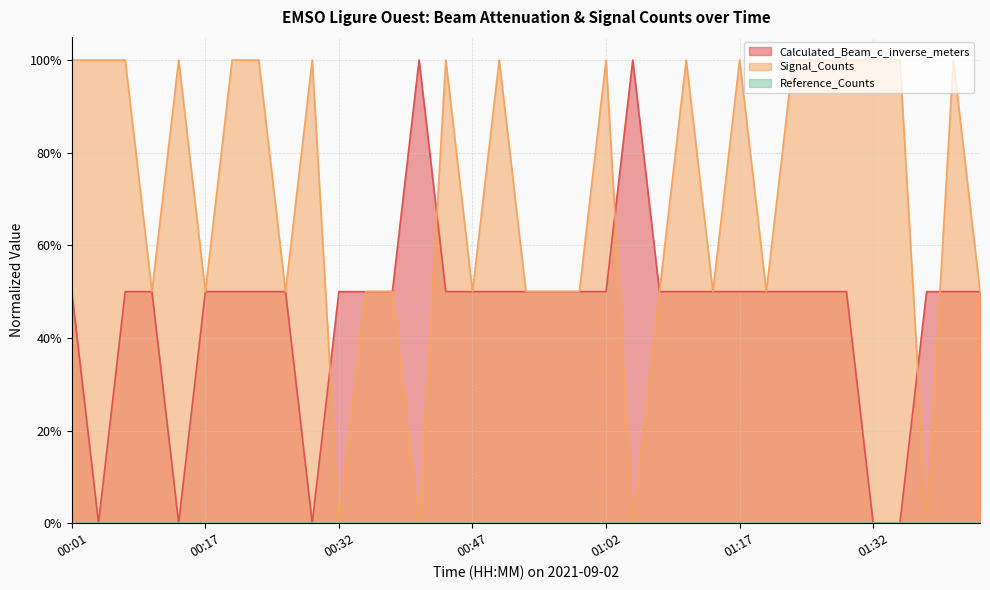

Count the Signal_Counts_norm values in the range 0 to 1.

35